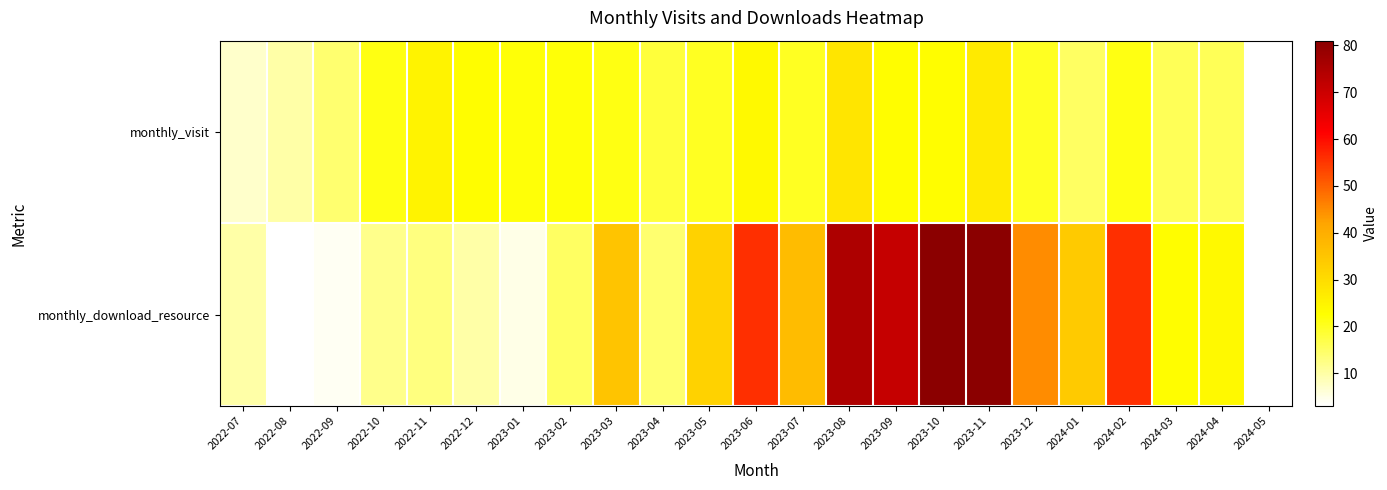

What is the minimum value shown in the chart?

3